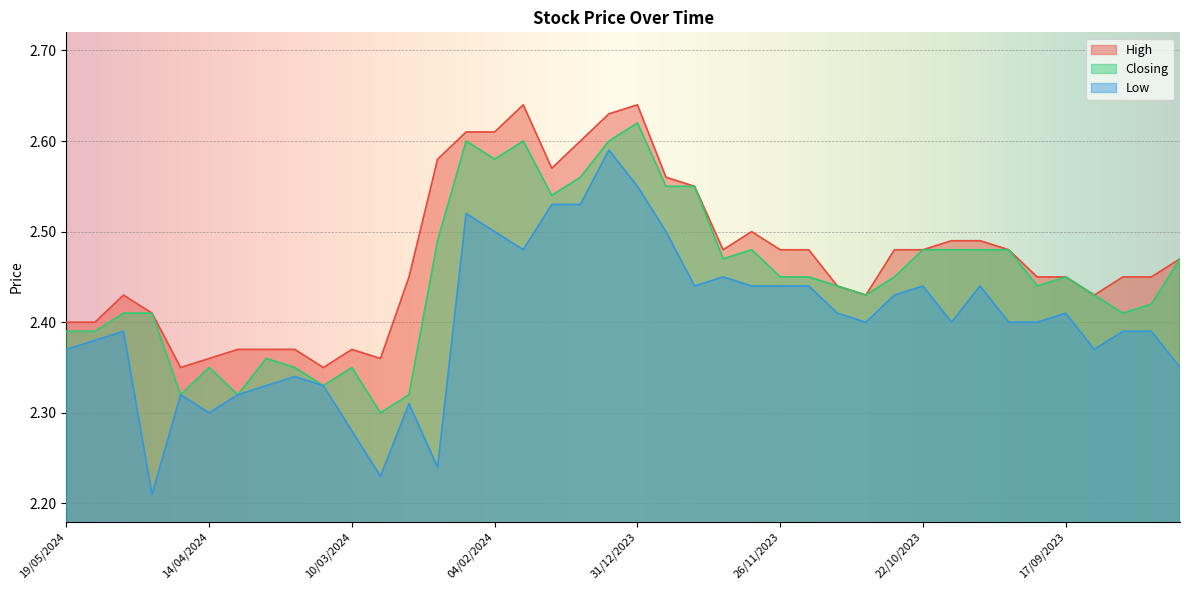

At how many categories does at least one series exceed 2?

40